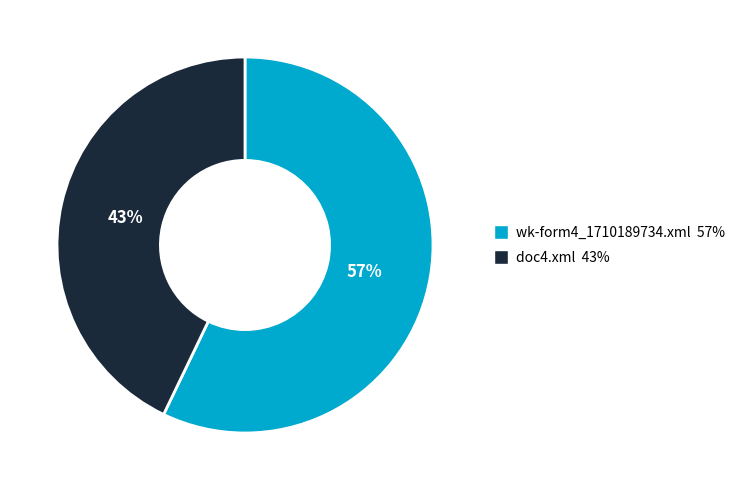

What is the largest slice in the pie chart?

wk-form4_1710189734.xml